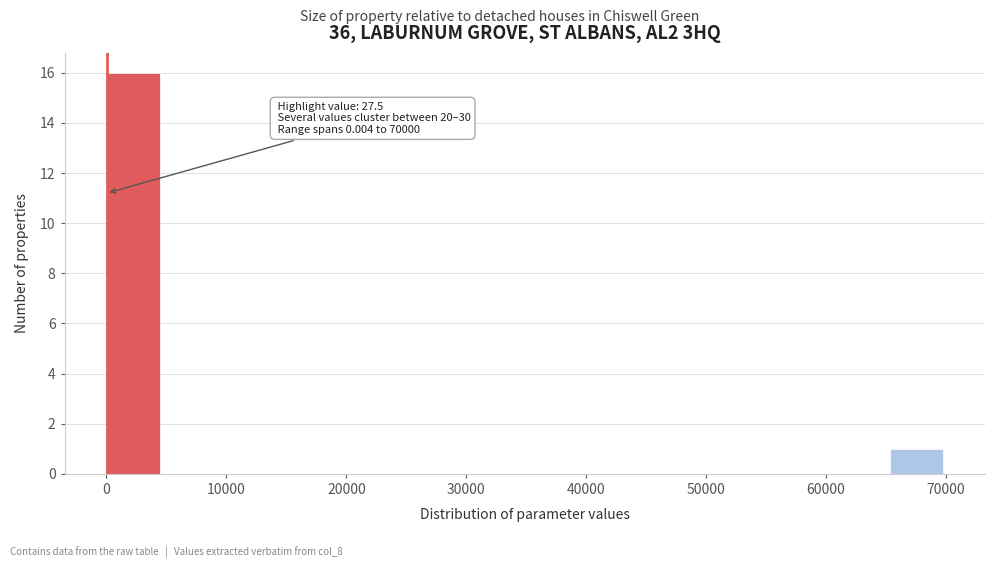

Which range on the x-axis has the tallest bar?

0 to 5000